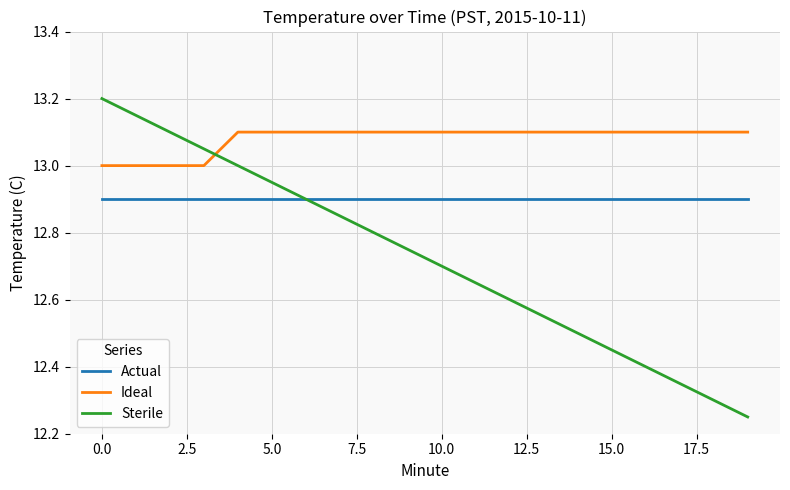

What are all the series names shown in the legend?

Actual, Ideal, Sterile